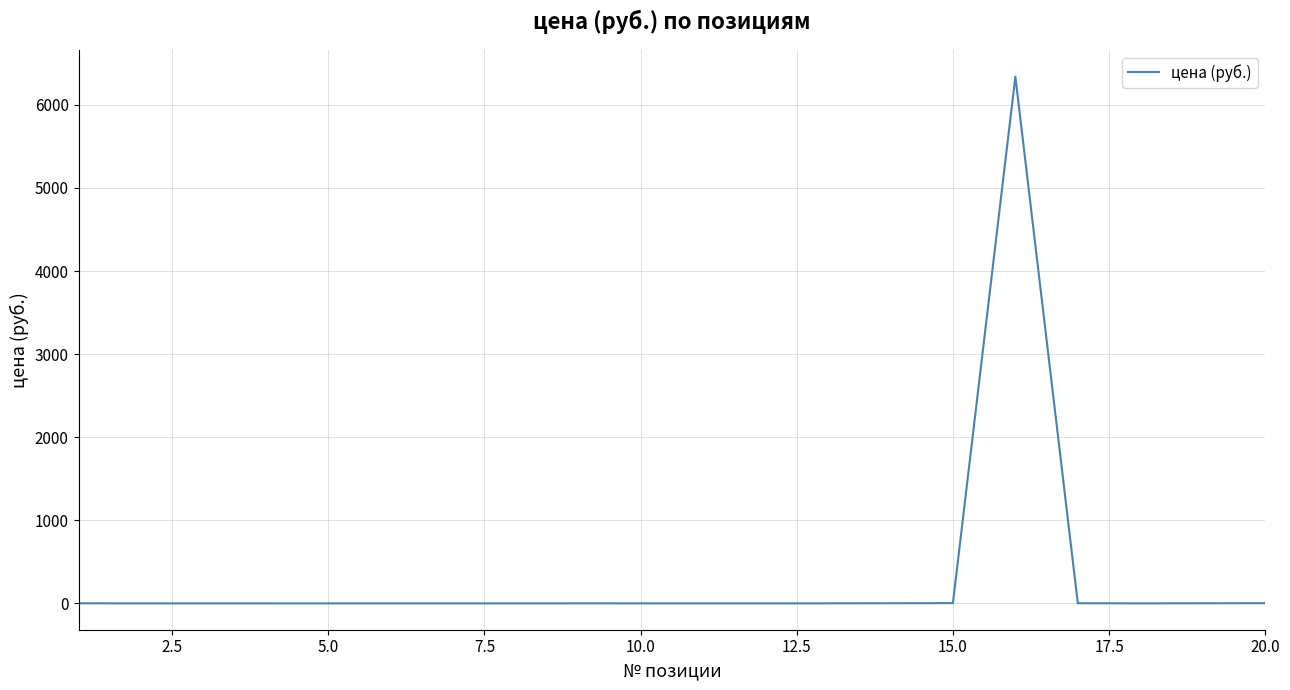

True or false: the data has more than 2 interior local peaks.

True